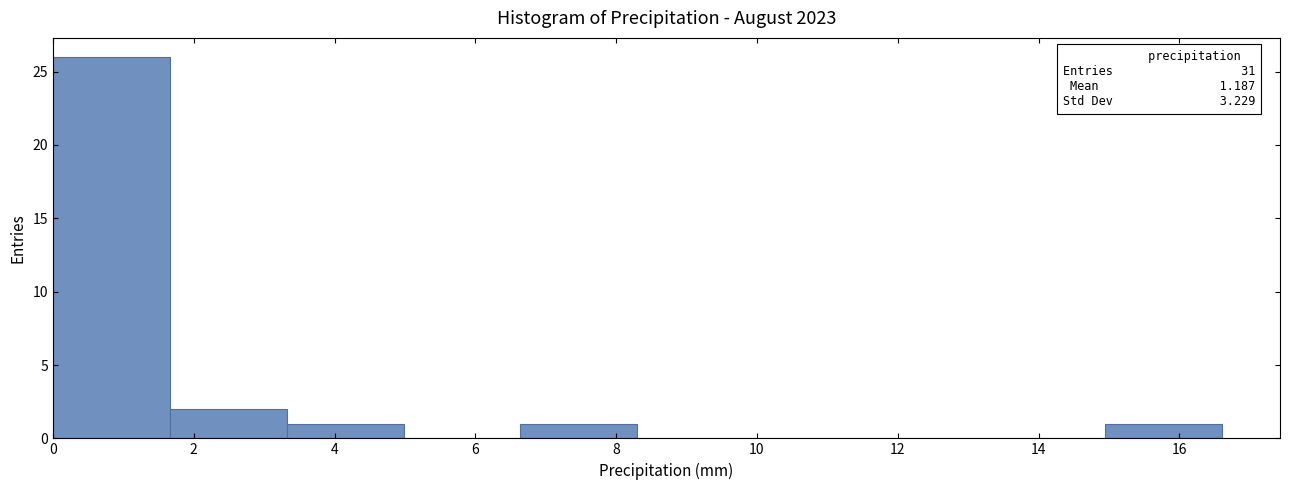

Over which range of the x-axis is the bar tallest?

0.00 to 1.66